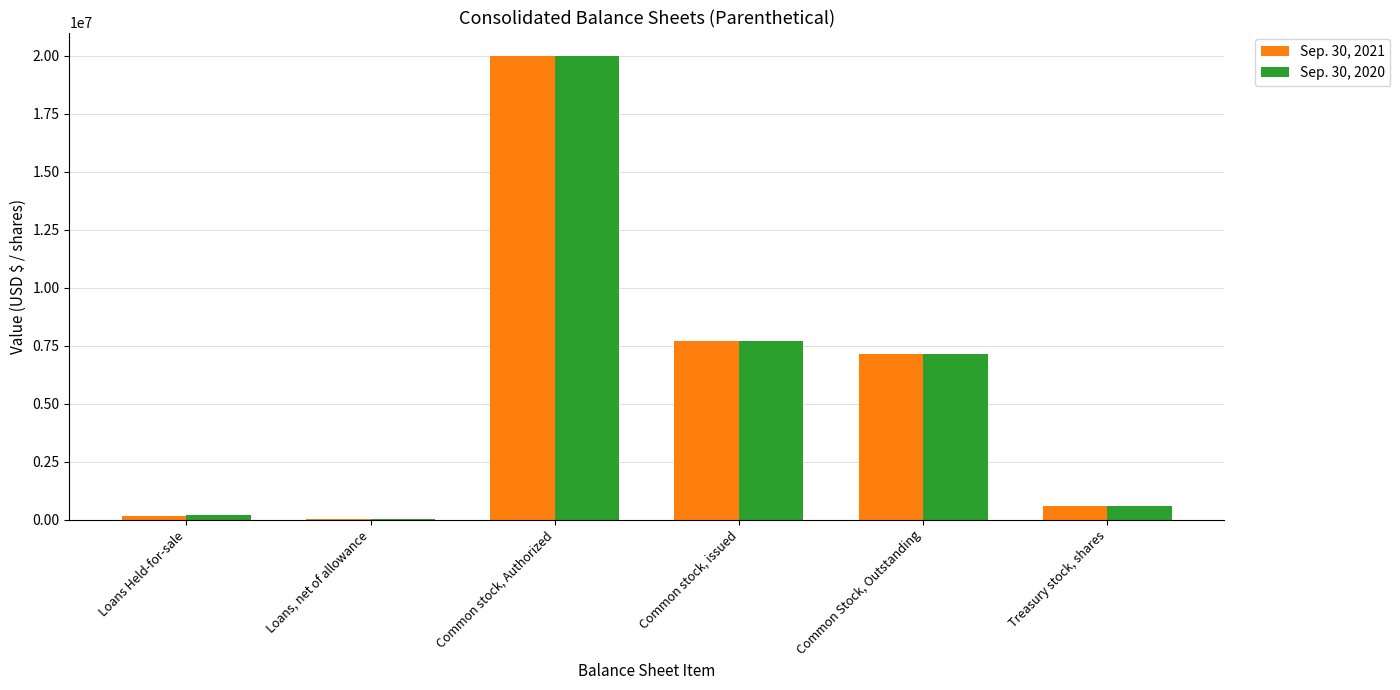

The Sep. 30, 2021 series shows 7125888 at Common Stock, Outstanding. True or false?

True